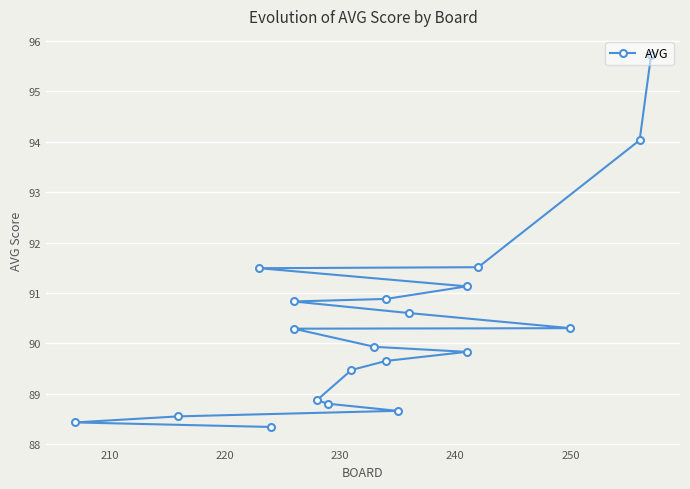

What is the maximum value shown in the chart?

95.7